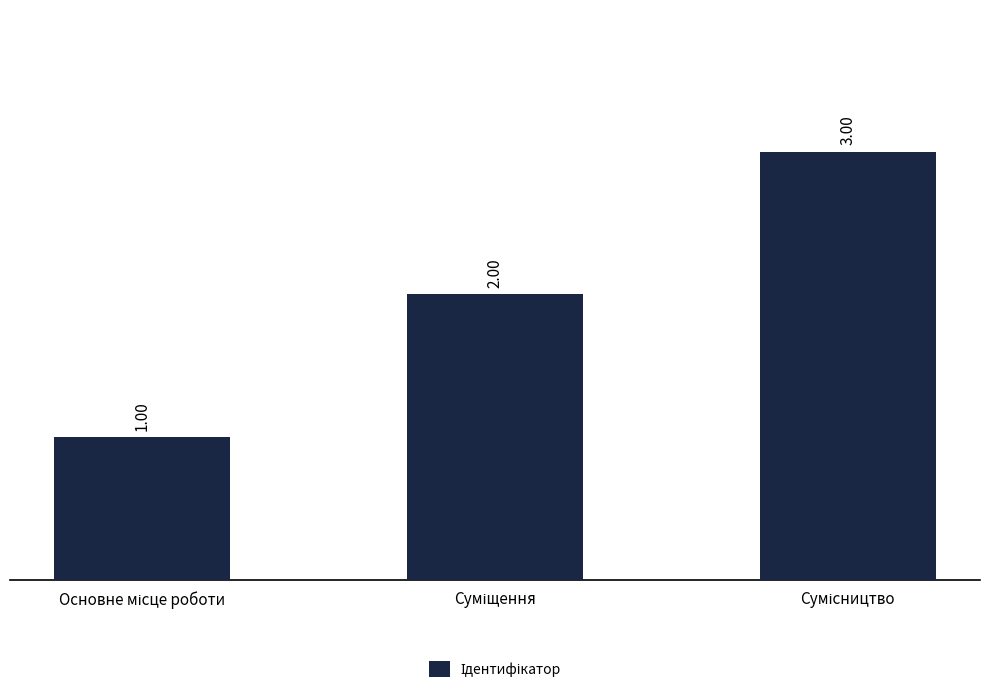

Does the chart contain any negative values?

No